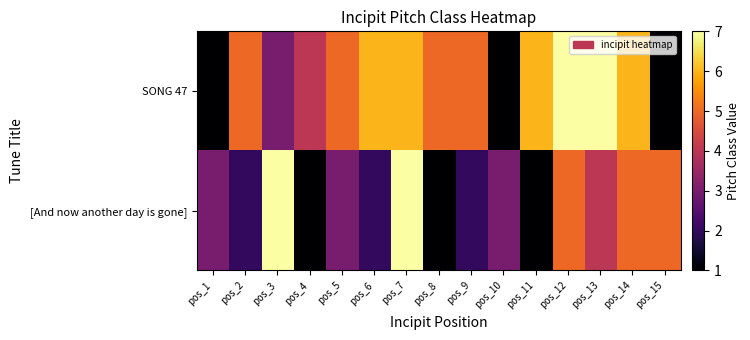

What is the difference between the highest and lowest values at pos_10?

2